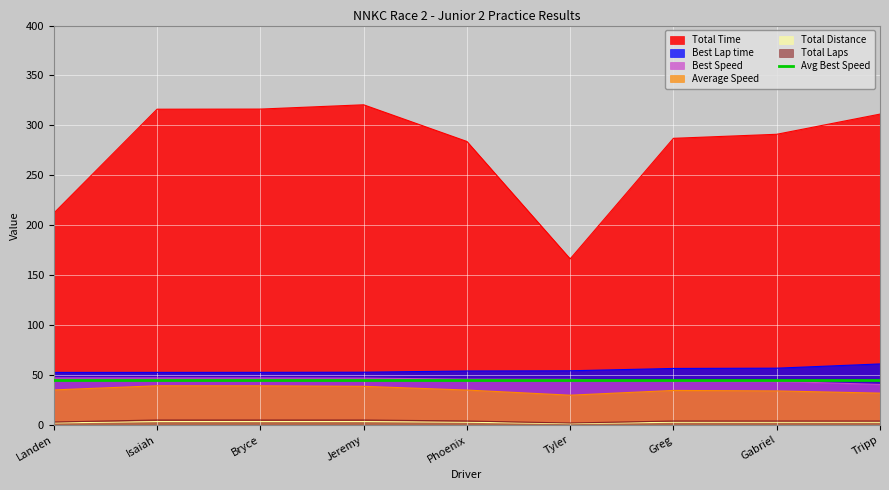

What is the difference between the second highest and second lowest values in the Total Laps series?

2.0